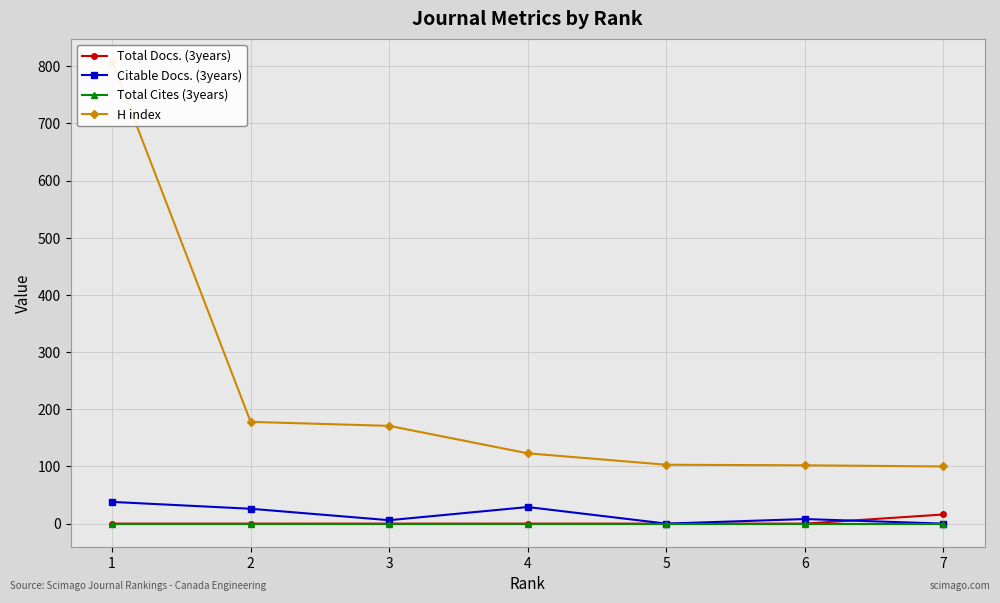

What is the average value of the Citable Docs. (3years) series?

15